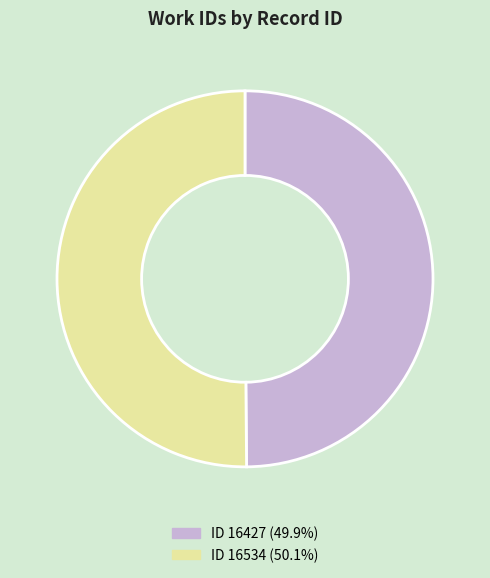

How many segments does this pie chart have?

2